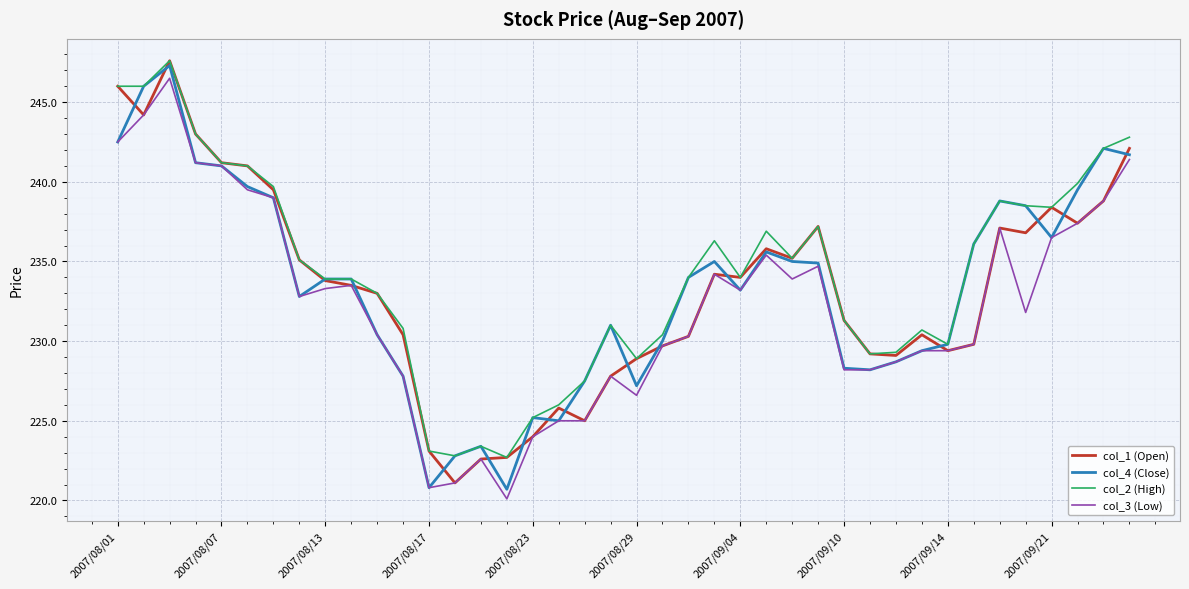

What is the minimum value shown in the chart?

220.1